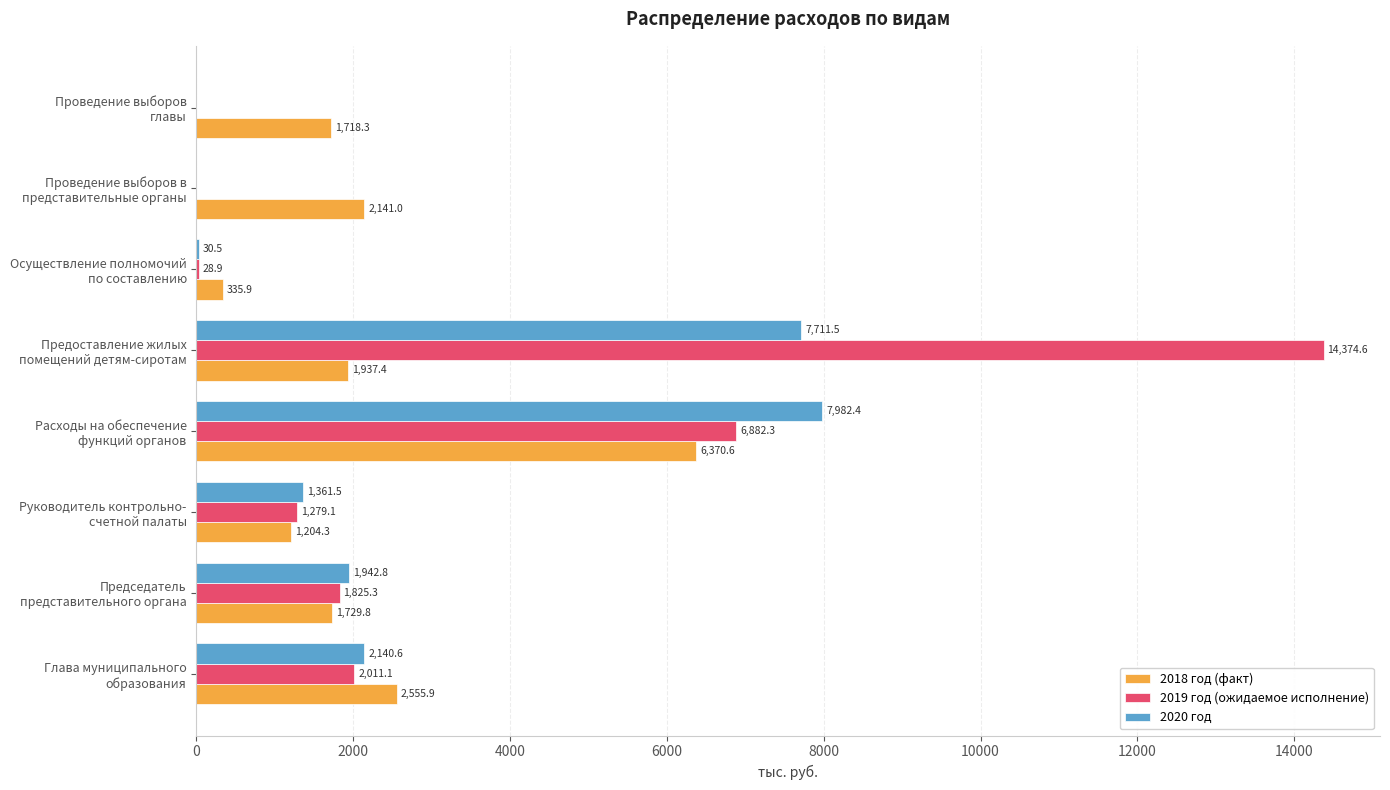

Which series has the largest total across all categories?

2019 год (ожидаемое исполнение)